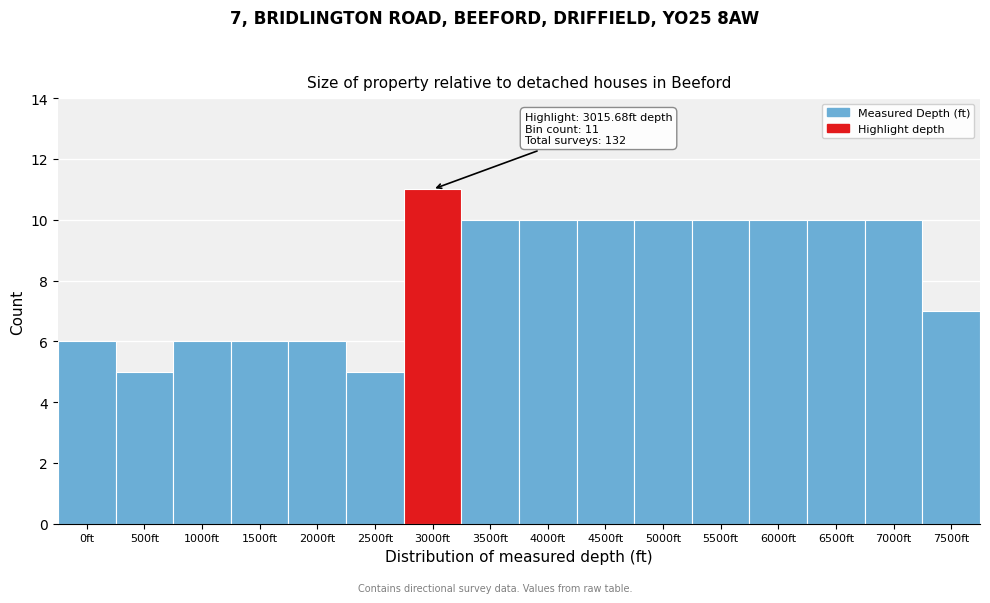

Reading left to right, list all the values displayed in this chart.

0ft=6	500ft=5	1000ft=6	1500ft=6	2000ft=6	2500ft=5	3000ft=11	3500ft=10	4000ft=10	4500ft=10	5000ft=10	5500ft=10	6000ft=10	6500ft=10	7000ft=10	7500ft=7